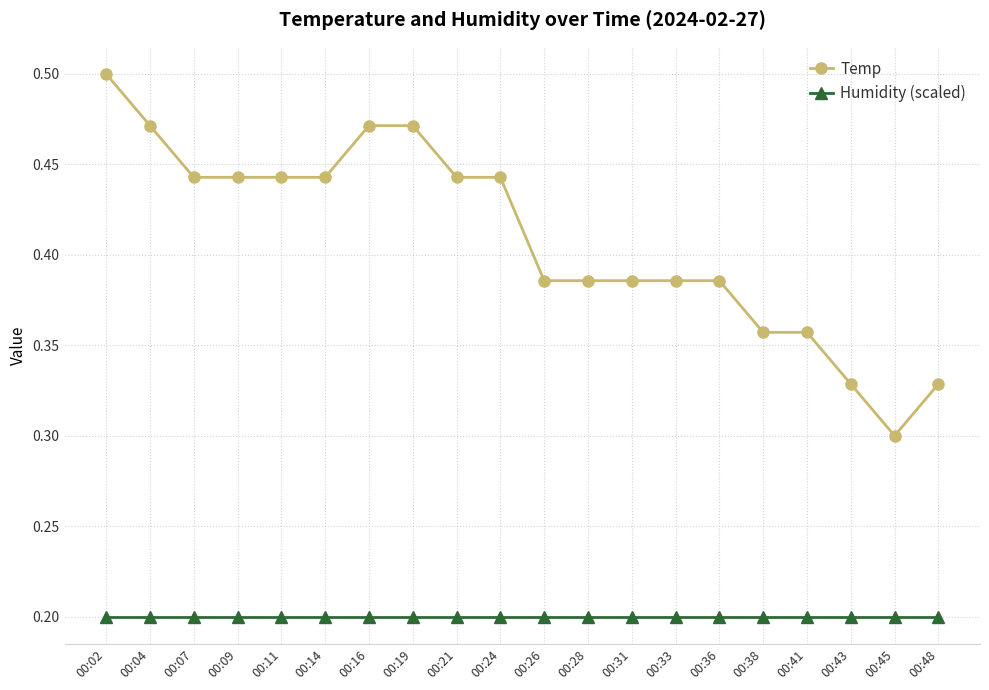

List the series in order of their overall mean, highest first.

Temp, Humidity (scaled)